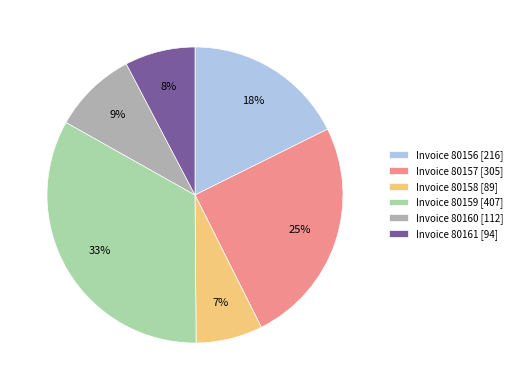

To the nearest percent, what is the average slice percentage?

17%